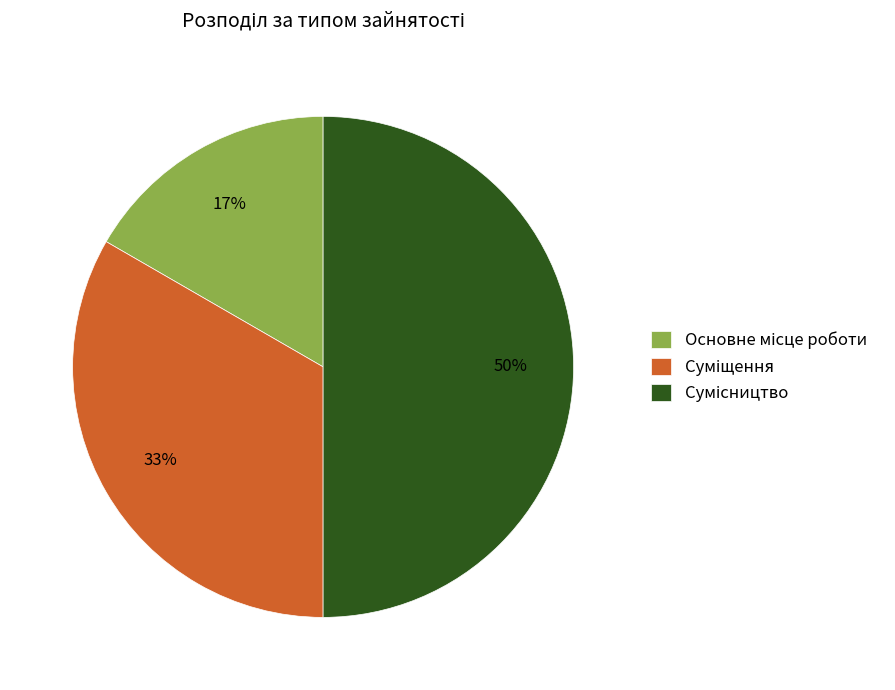

To the nearest percent, what is the difference between the largest and smallest slice percentages?

33%